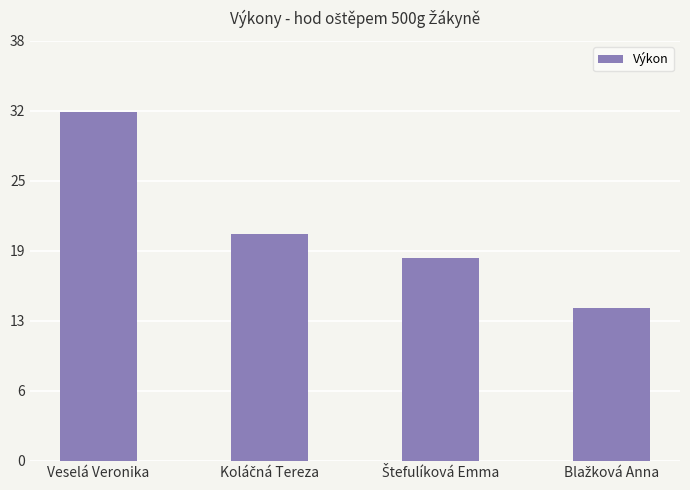

At which label does the data first exceed 20?

Veselá Veronika